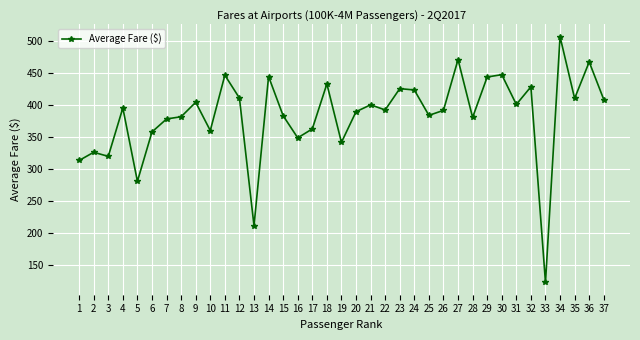

Approximately how many times larger is the value at 34 compared to 8?

1.3